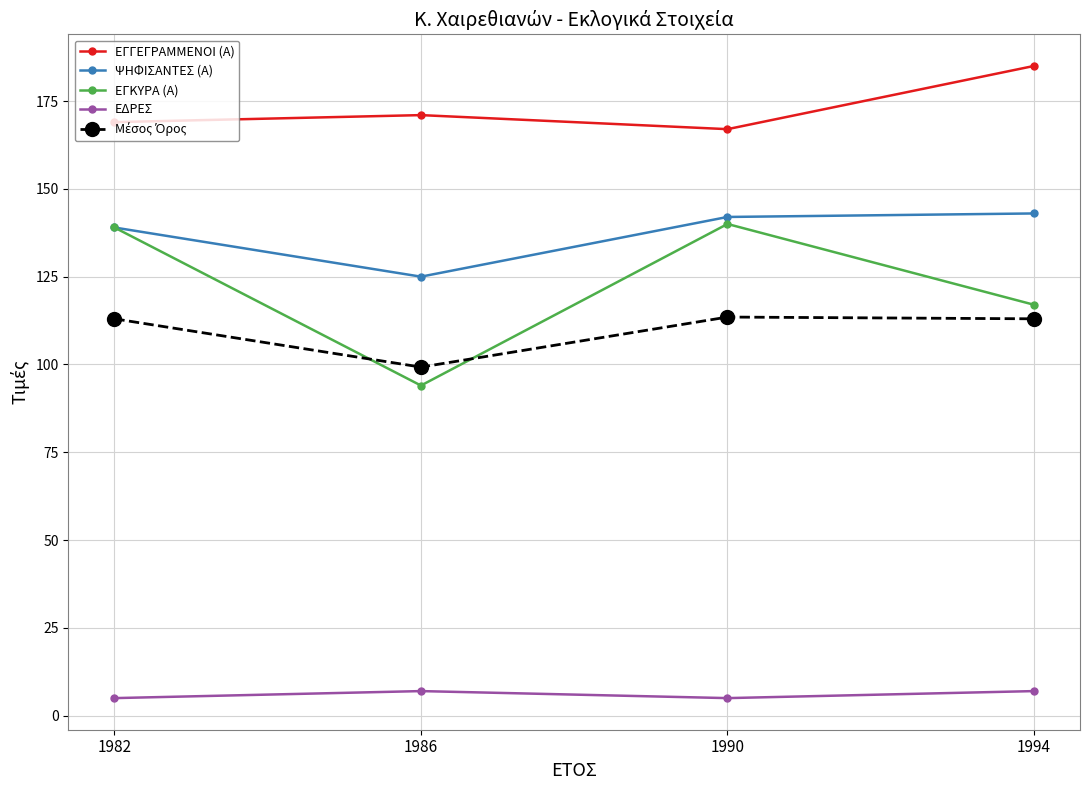

What is the difference between the highest and lowest values at 1982?

164.0